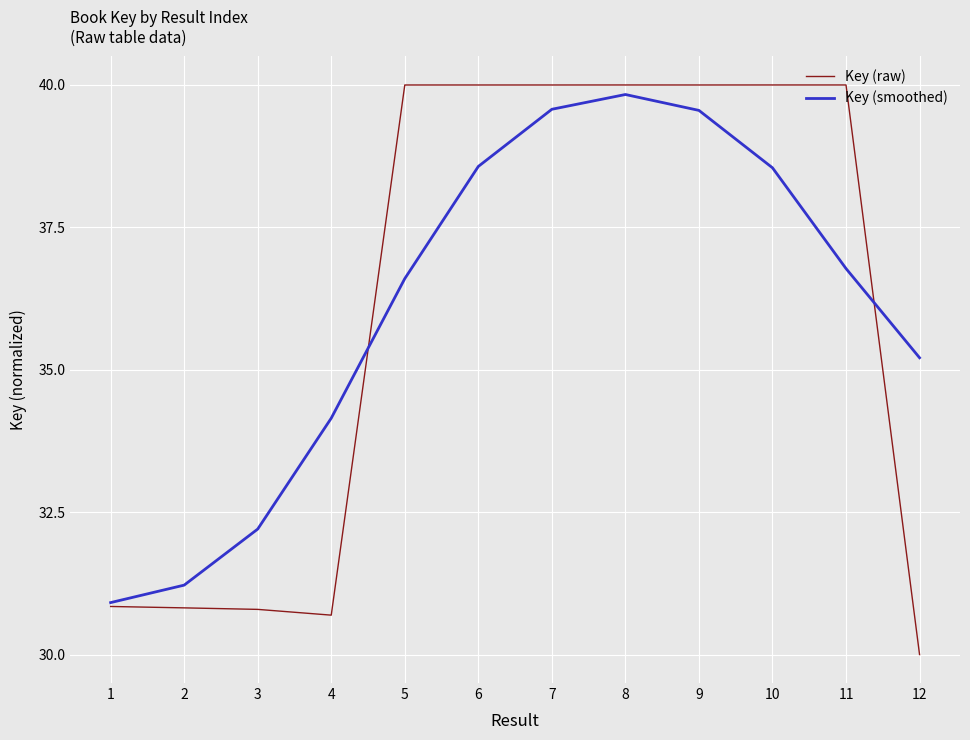

What is the difference between the maximum and second lowest values in the Key (raw) series?

9.3